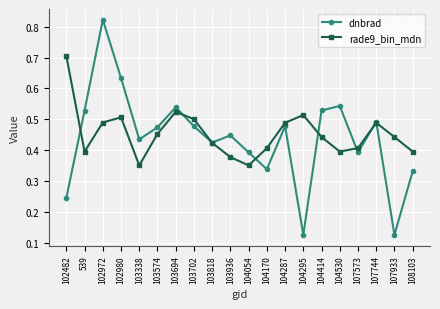

How many interior local peaks does the rade9_bin_mdn series have?

4